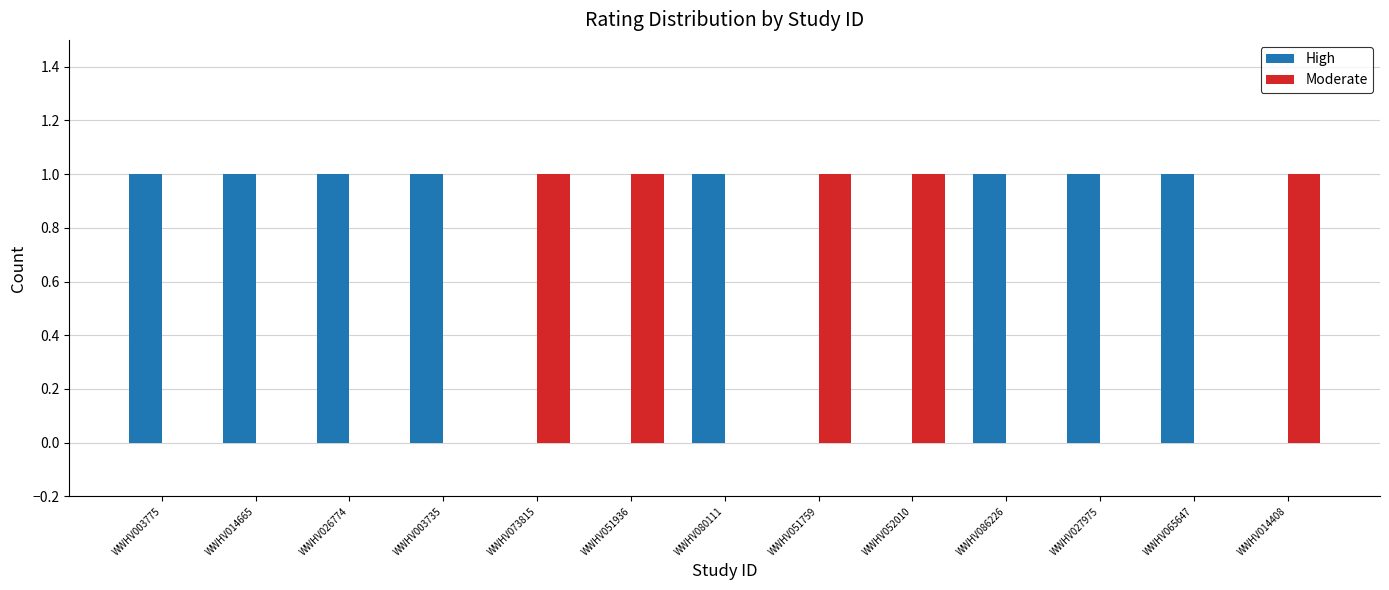

Is it true that Moderate equals -1 at WWHV003735?

False